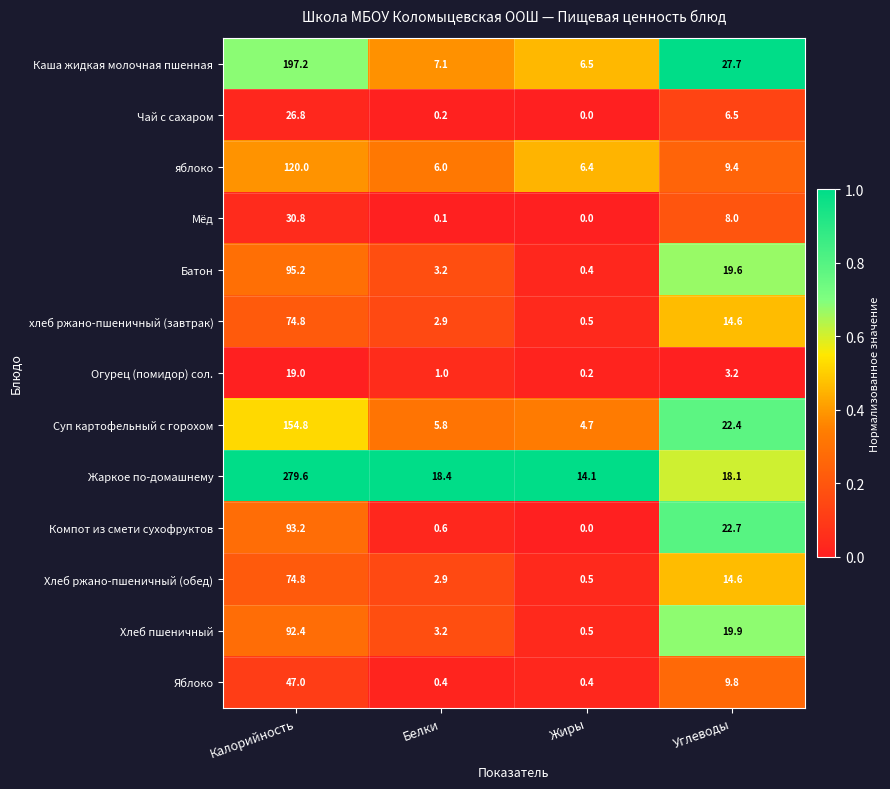

What is the average value of the Жаркое по-домашнему series?

82.6